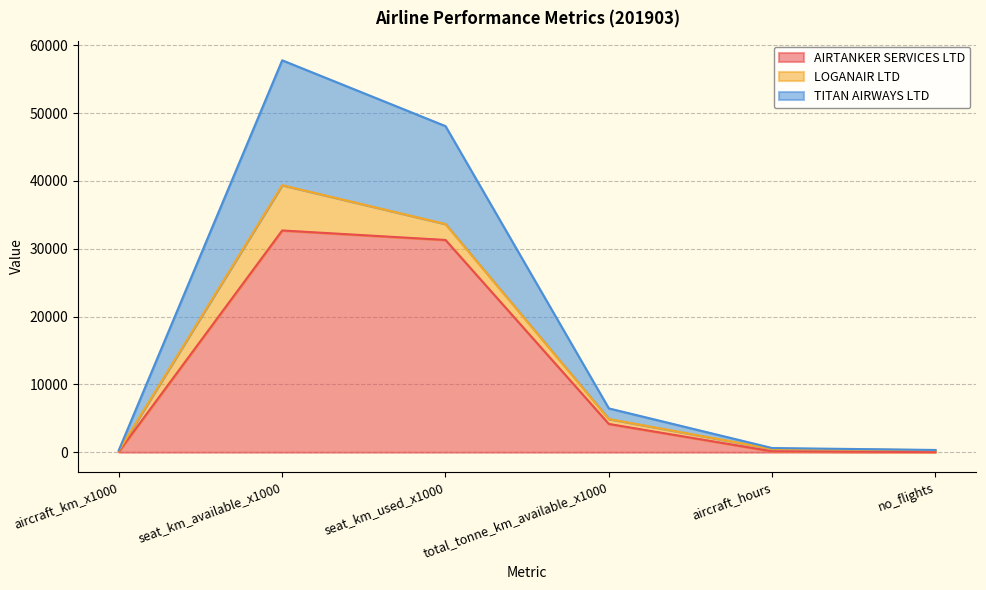

At which label is AIRTANKER SERVICES LTD closest to 16355?

total_tonne_km_available_x1000